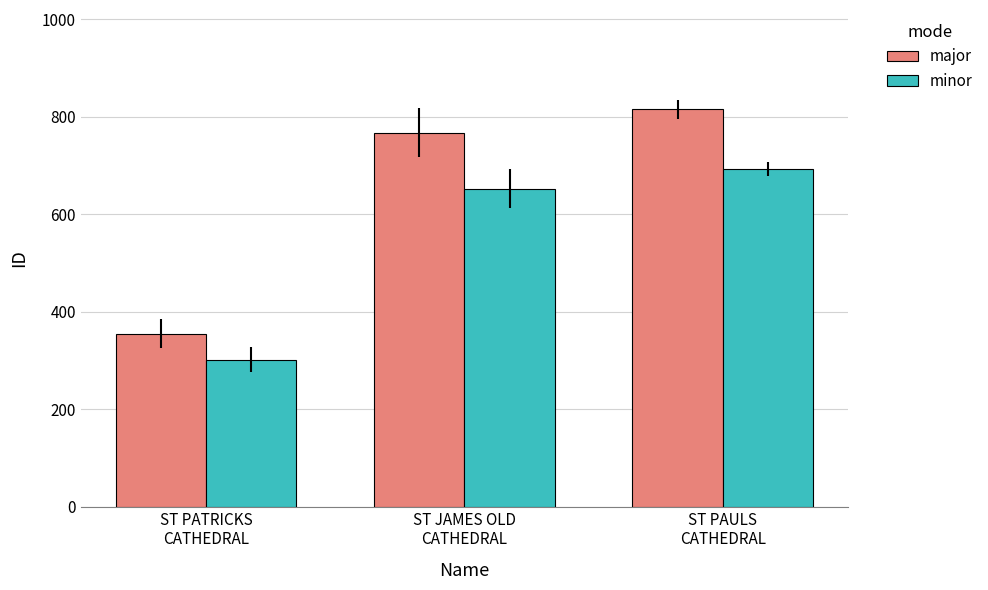

Rank the series by their average value, from lowest to highest.

minor, major